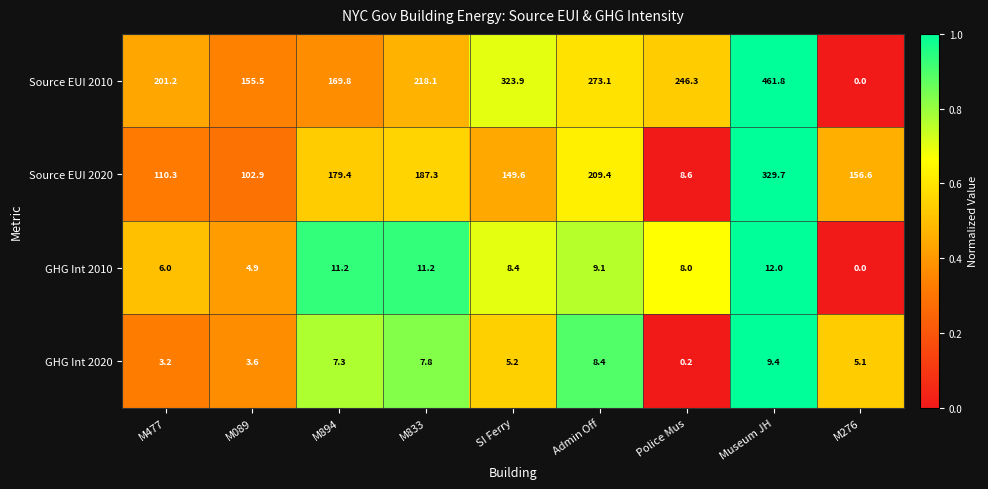

Between M894 and Police Mus, which series saw the biggest shift?

Source EUI 2020